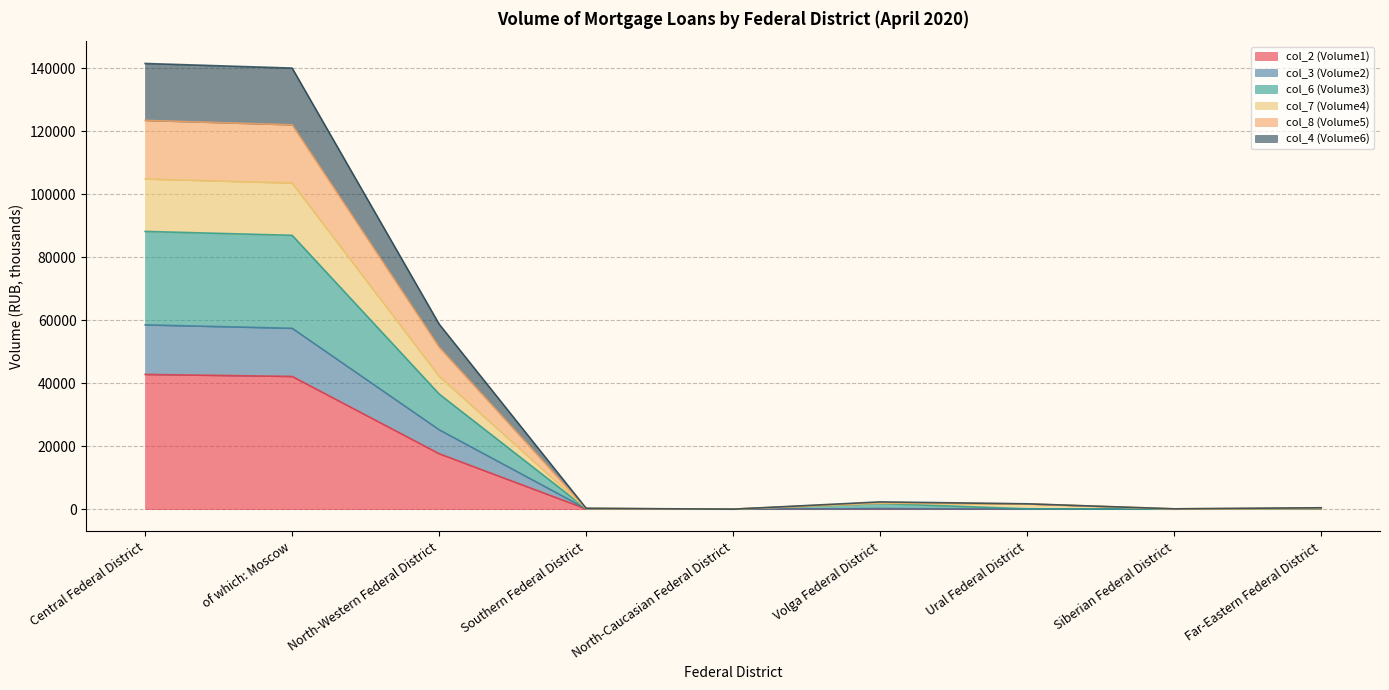

At which label does col_4 (Volume6) first exceed 1661?

Central Federal District